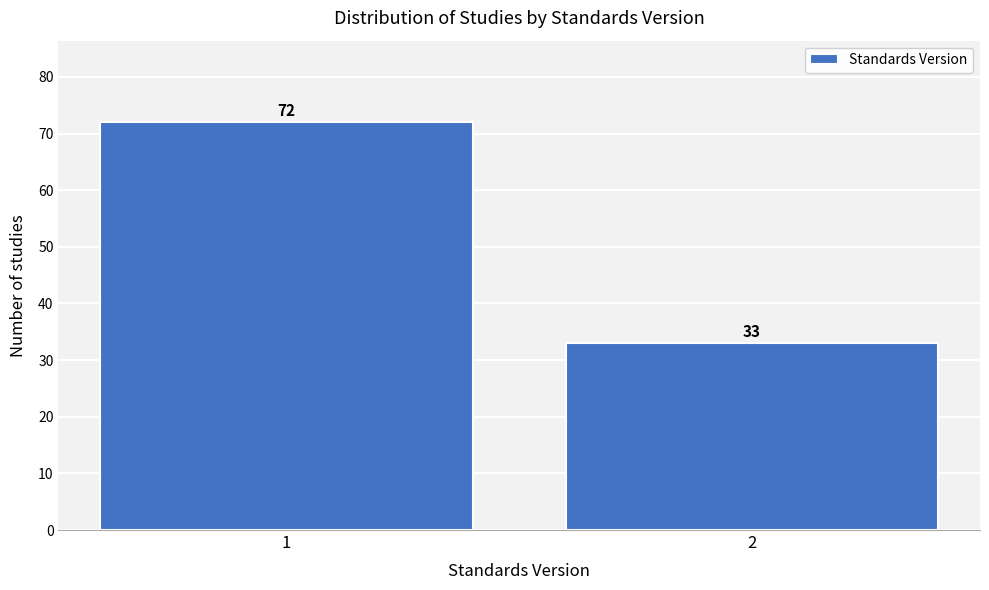

Reading left to right, what are all the values shown in this chart?

72	33